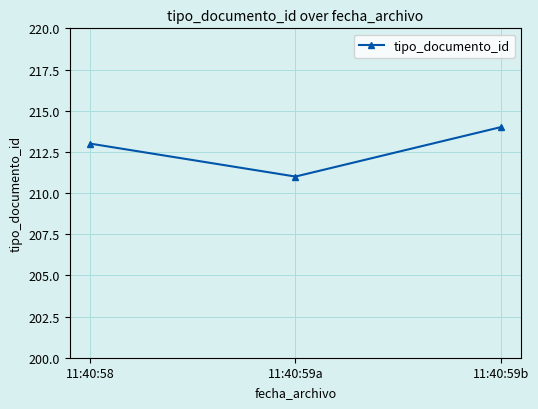

What is the approximate value at 11:40:59a?

211